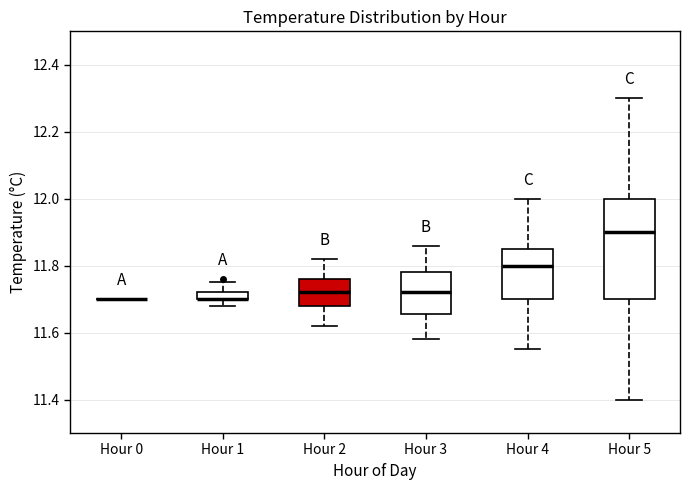

Where is the lower edge of the box for Hour 3 on the y-axis? The values are not printed on the chart, so give them approximately, as read against the axis.

11.66